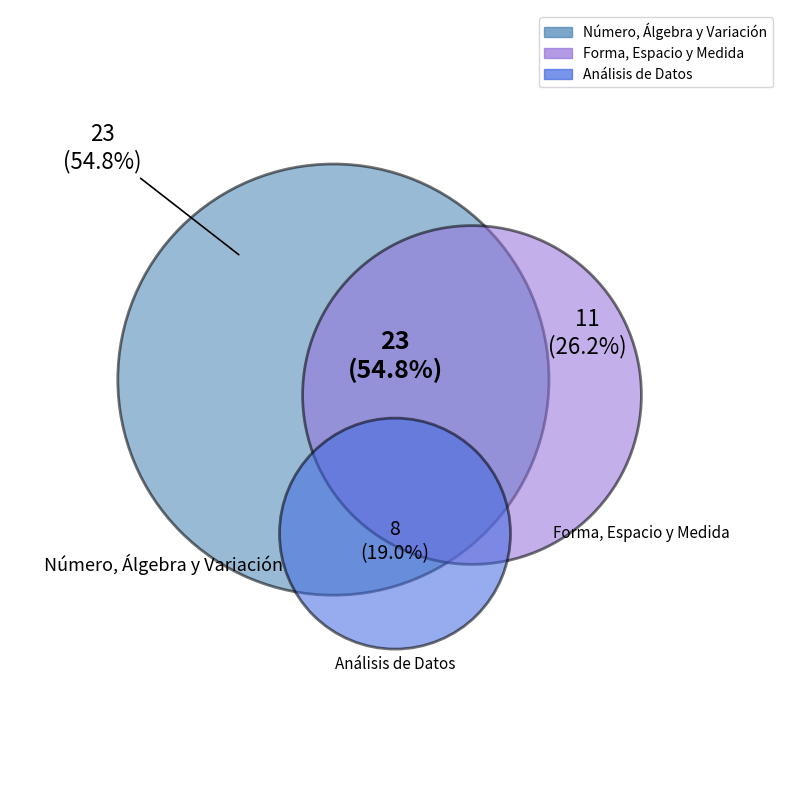

How many slices are in this pie chart?

3